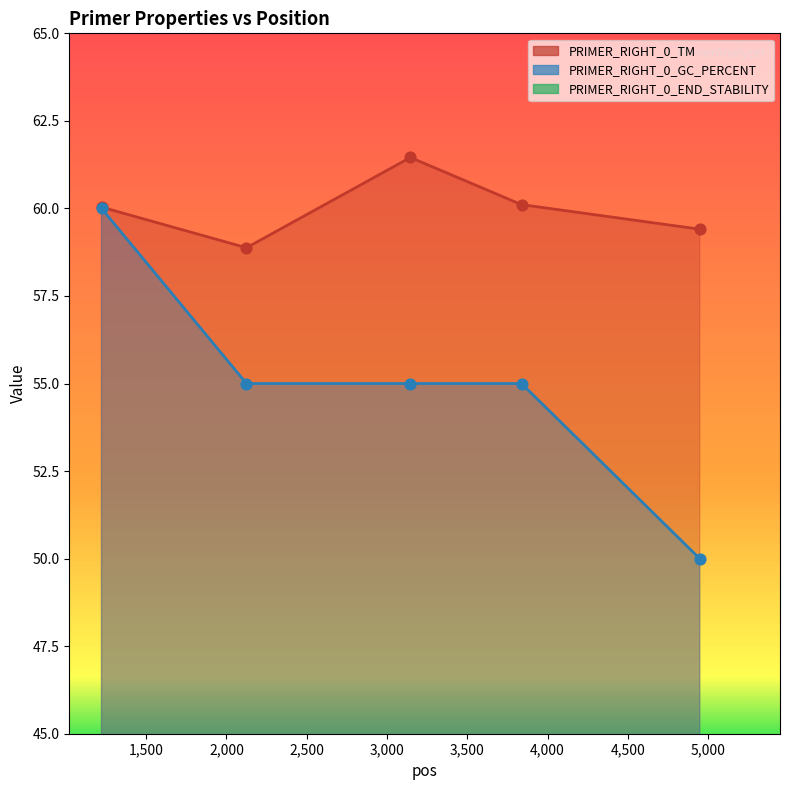

What are all the series names shown in the legend?

PRIMER_RIGHT_0_TM, PRIMER_RIGHT_0_GC_PERCENT, PRIMER_RIGHT_0_END_STABILITY